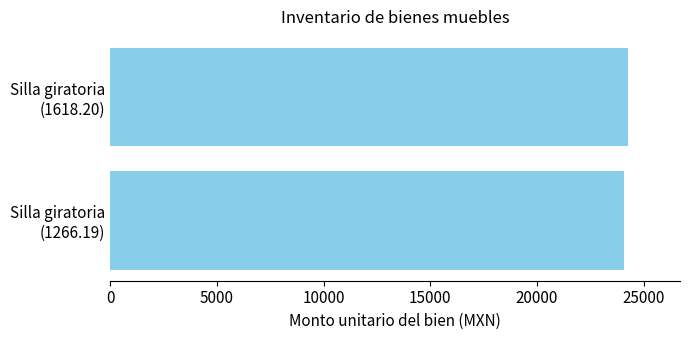

What is the sum of all values?

48330.6